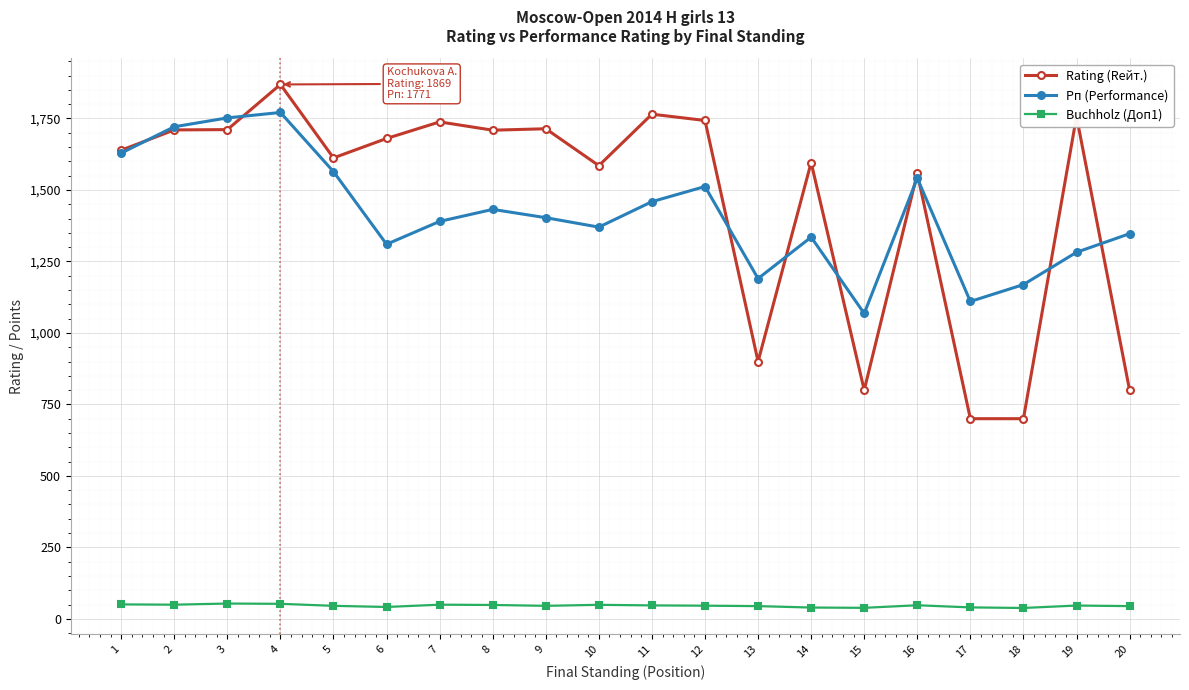

Rank the series by their maximum value, from lowest to highest.

Buchholz (Доп1), Рп (Performance), Rating (Rейт.)